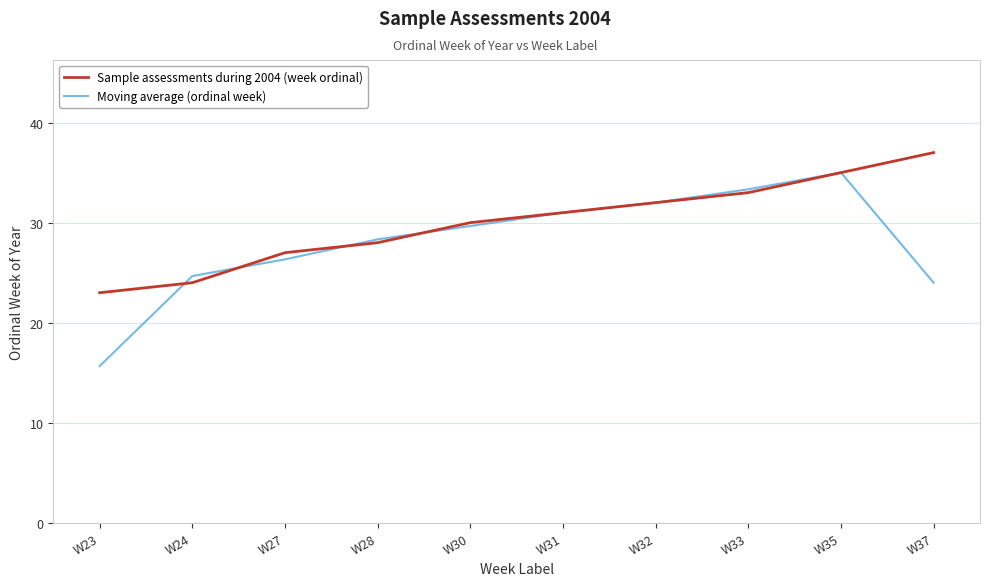

List the labels in order of Sample assessments during 2004 (week ordinal) value, largest first.

W37, W35, W33, W32, W31, W30, W28, W27, W24, W23